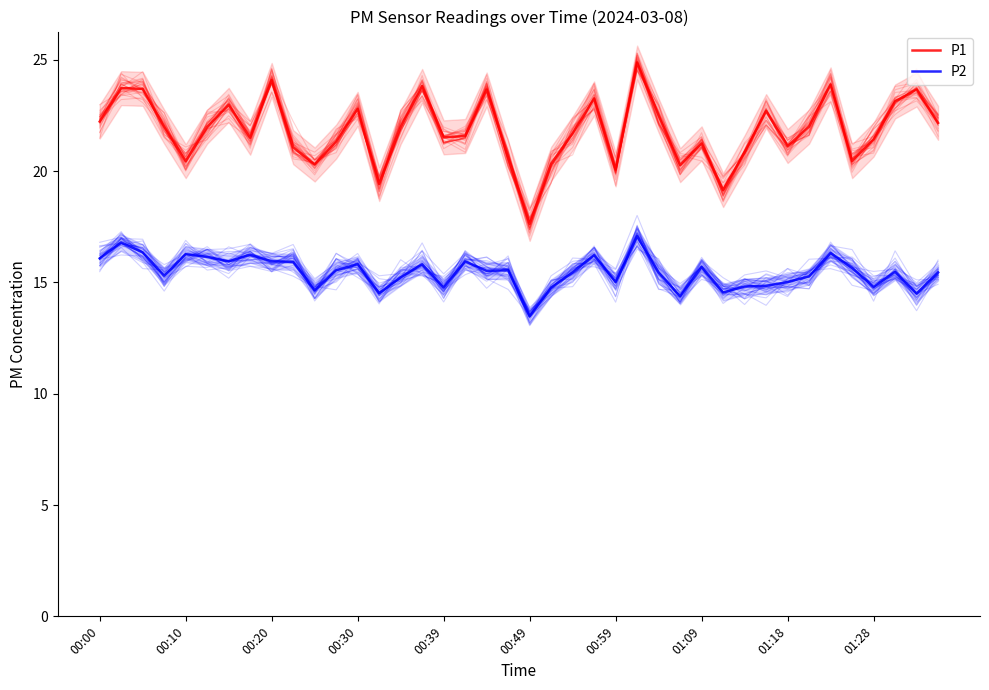

How many lines are shown in the chart?

2